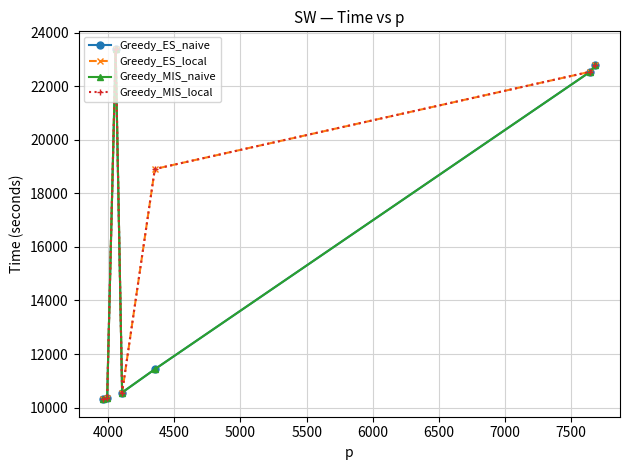

What is the maximum value for Greedy_ES_local?

23396